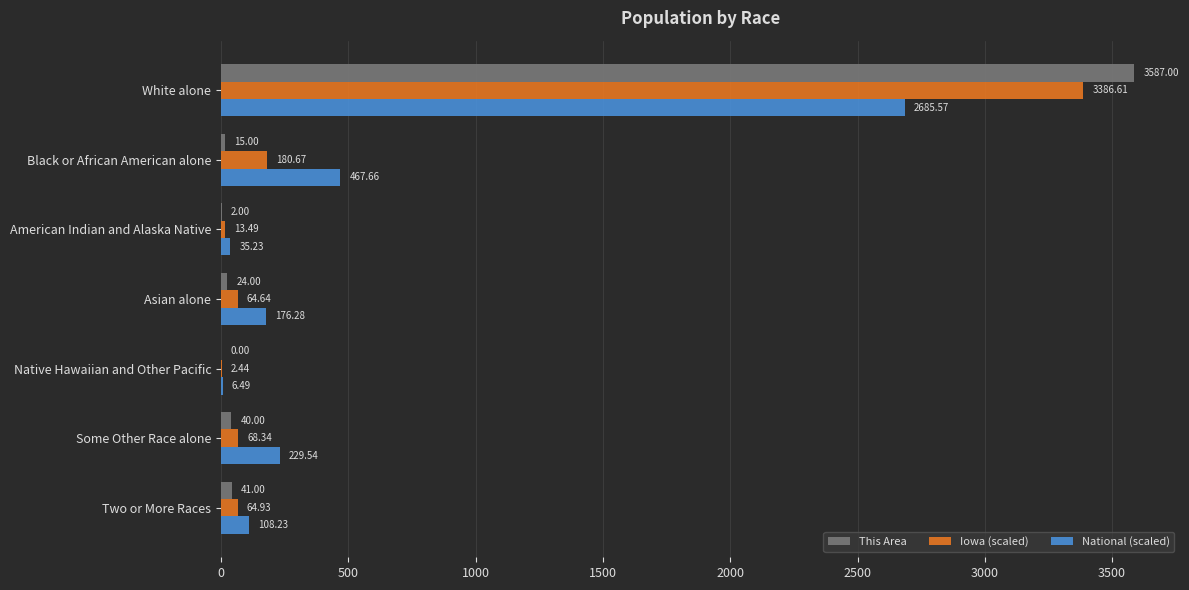

What is the sum of the Iowa (scaled) values at American Indian and Alaska Native and White alone?

3400.1